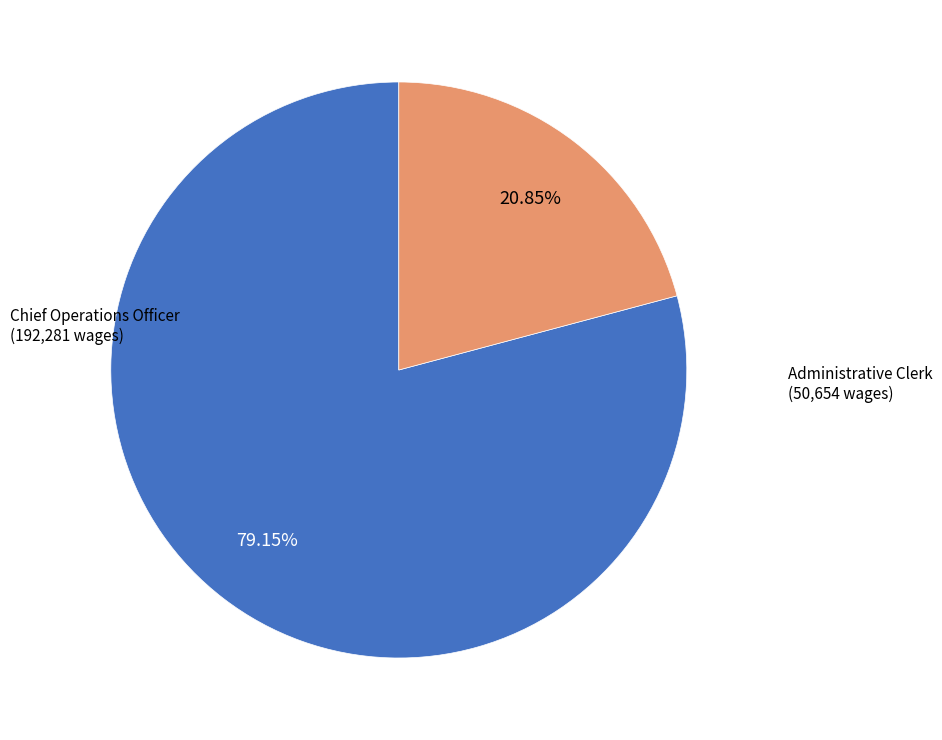

Does any single category account for the majority?

Yes